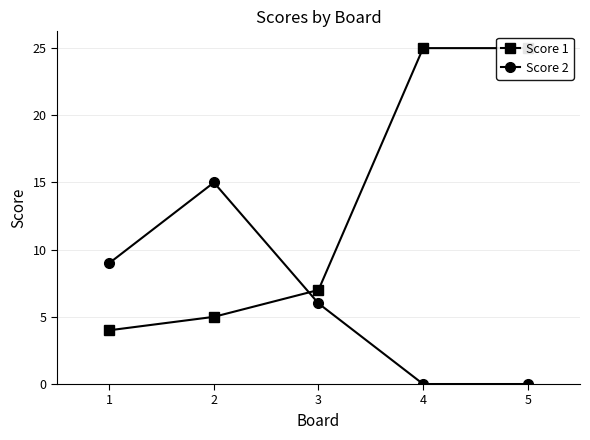

Rank the series by their maximum value, from highest to lowest.

Score 1, Score 2